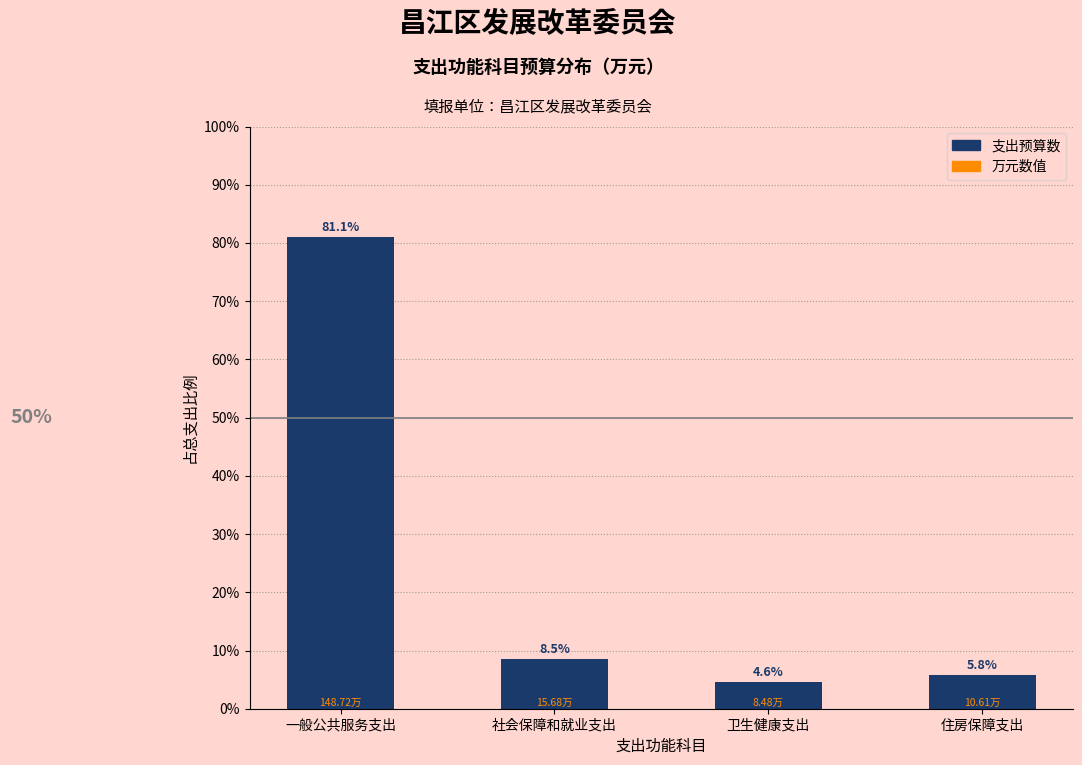

Are the bars horizontal?

No